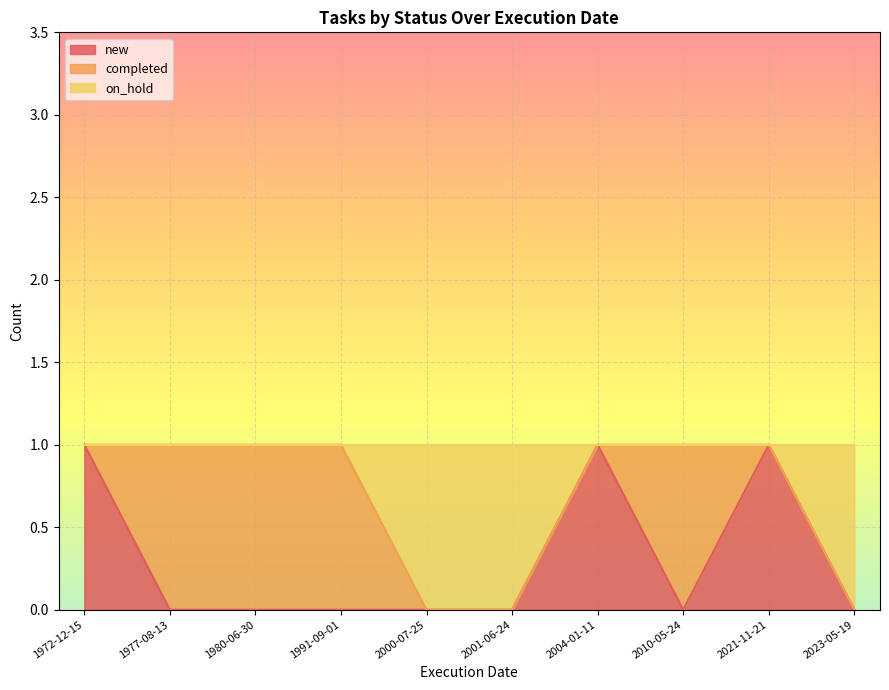

The value of new at 2023-05-19 is -1. True or false?

False